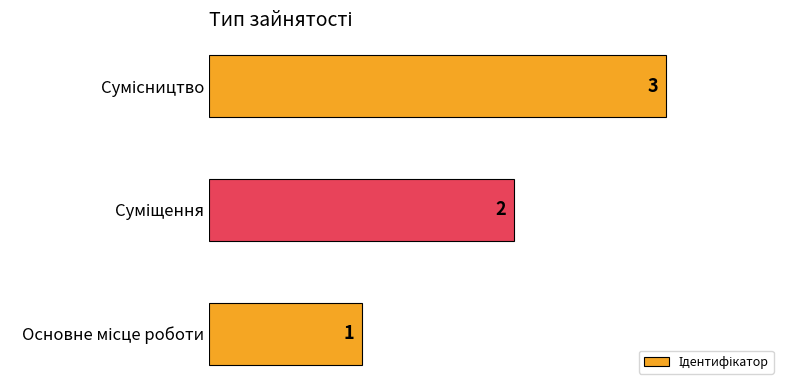

What is the greatest value displayed?

3